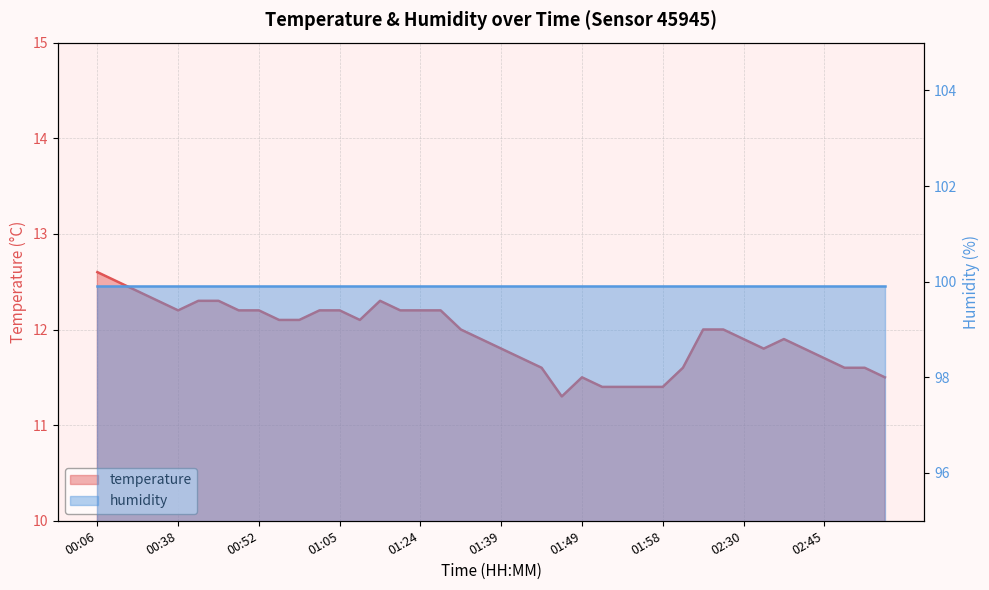

List the labels in order of value, largest first.

00:06, 00:16, 00:21, 00:23, 00:43, 00:45, 01:19, 00:38, 00:47, 00:52, 01:02, 01:05, 01:22, 01:24, 01:27, 00:57, 01:00, 01:07, 01:31, 02:11, 02:13, 01:34, 02:30, 02:37, 01:39, 02:35, 02:40, 01:41, 02:45, 01:44, 02:01, 02:47, 02:52, 01:49, 02:54, 01:51, 01:53, 01:56, 01:58, 01:46